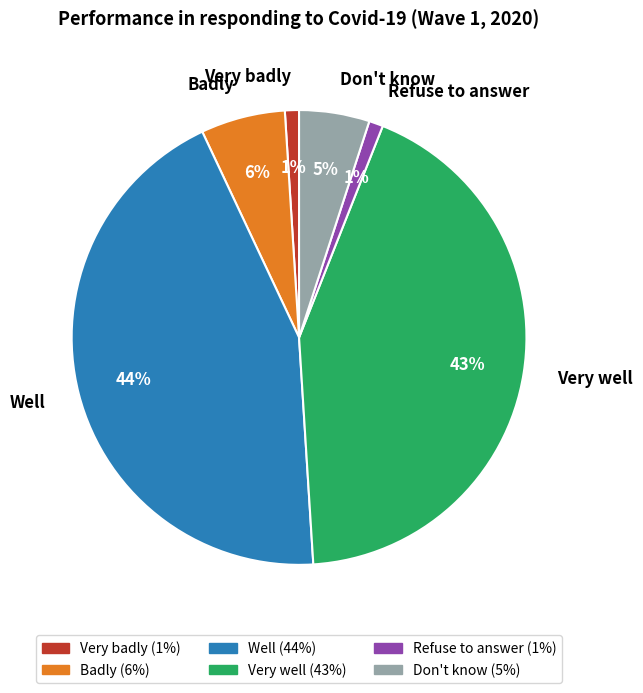

Between Very well and Well, which is larger?

Well